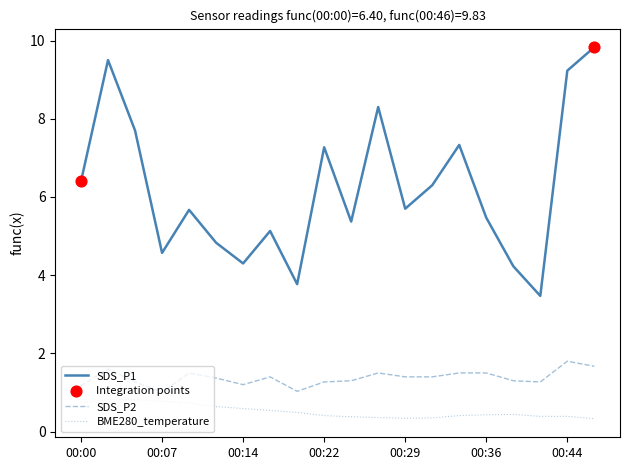

Which series has the largest total across all categories?

SDS_P1